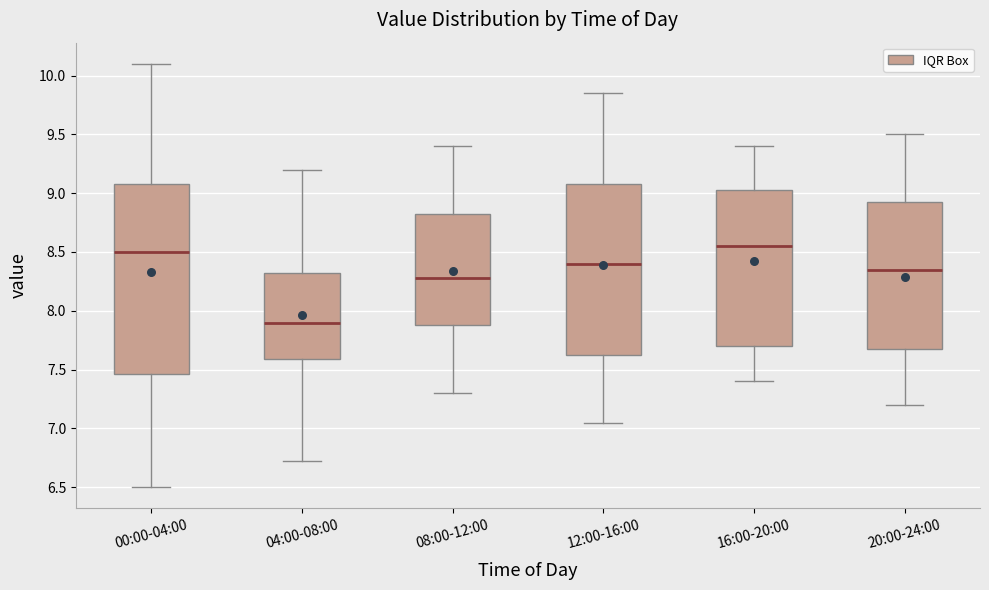

Which box is the tallest, from its lower edge to its upper edge?

00:00-04:00